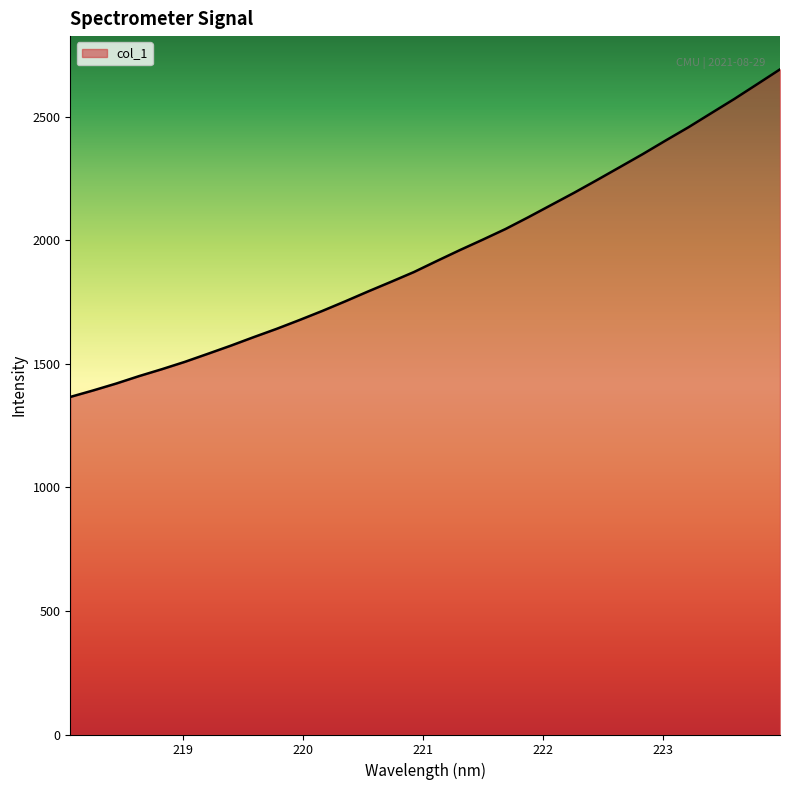

What is the difference between the maximum and minimum values?

1325.8